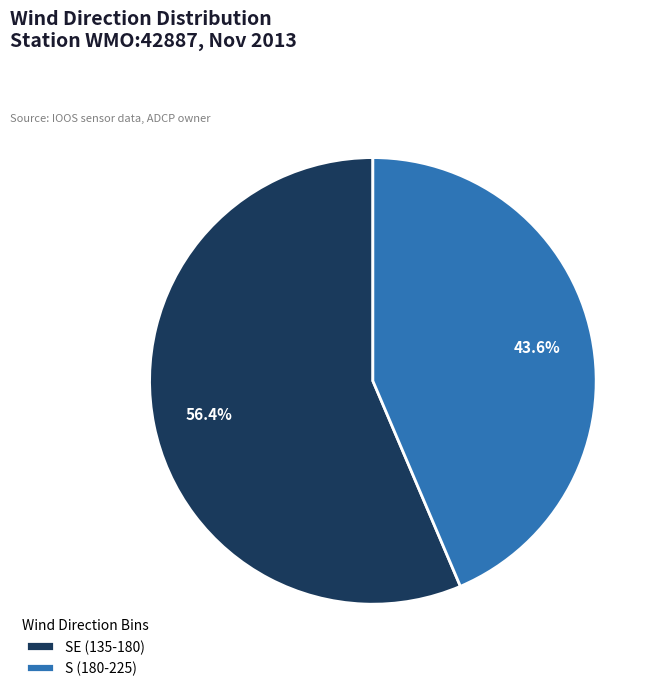

Is the sum of SE (135-180) and S (180-225) greater than half?

Yes